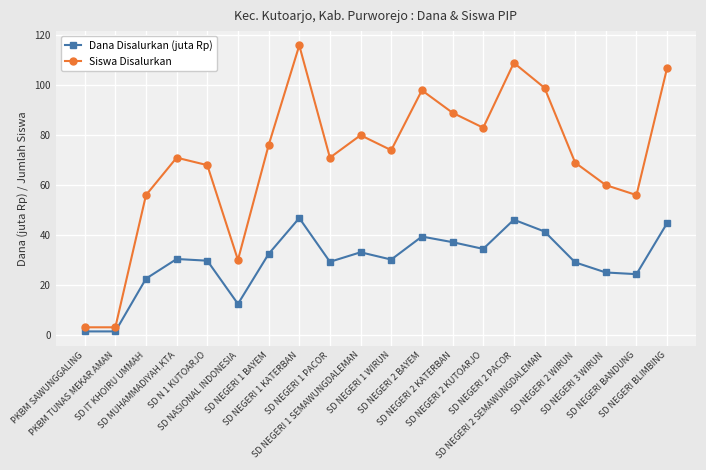

True or false: Dana Disalurkan (juta Rp) has a value of 19.1 at SD NEGERI 2 SEMAWUNGDALEMAN.

False